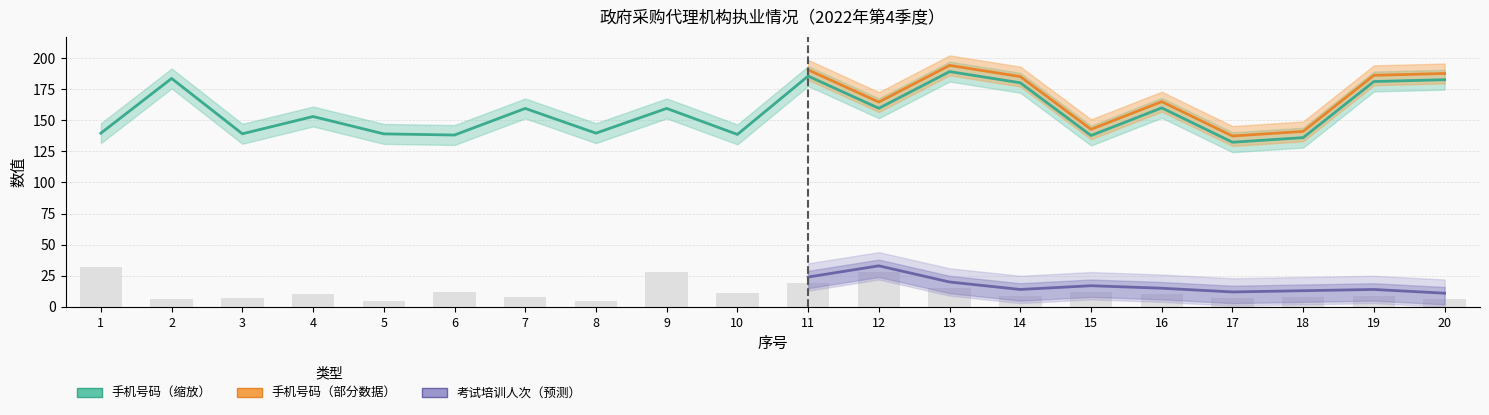

At which label does 手机号码 first exceed 159?

2